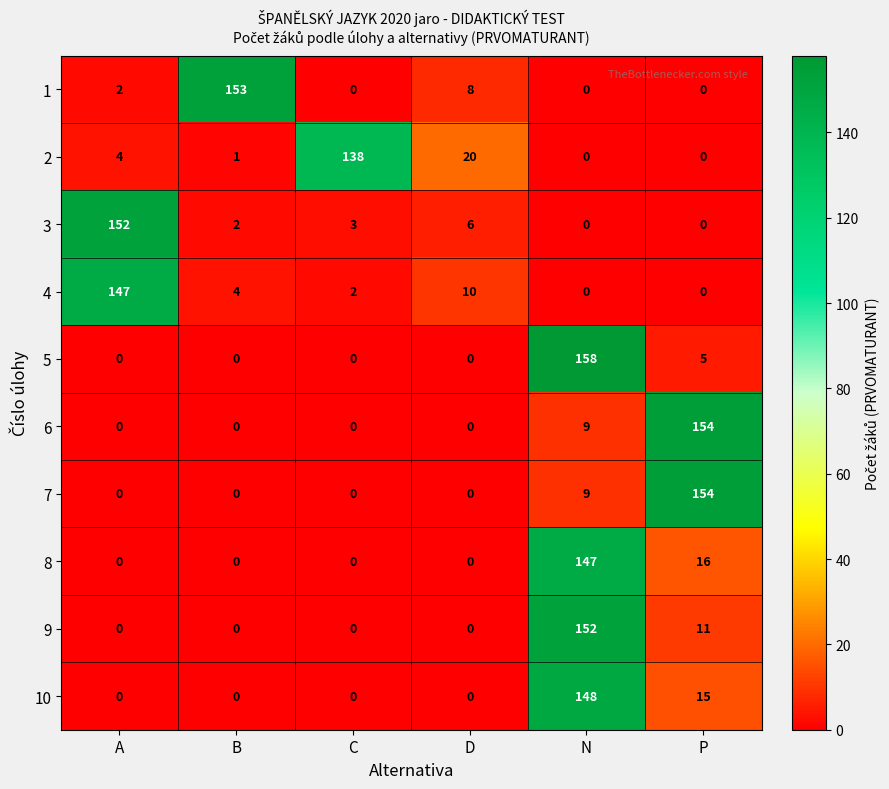

How many series are shown in this chart?

10